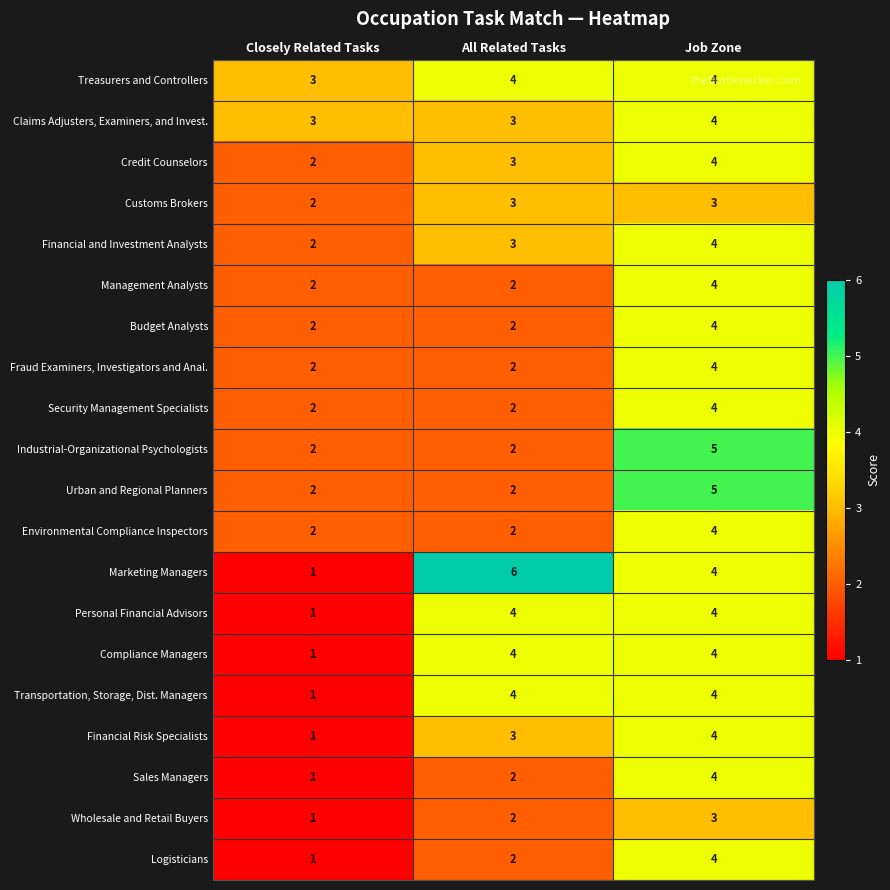

Which series has the largest range (max minus min)?

Marketing Managers